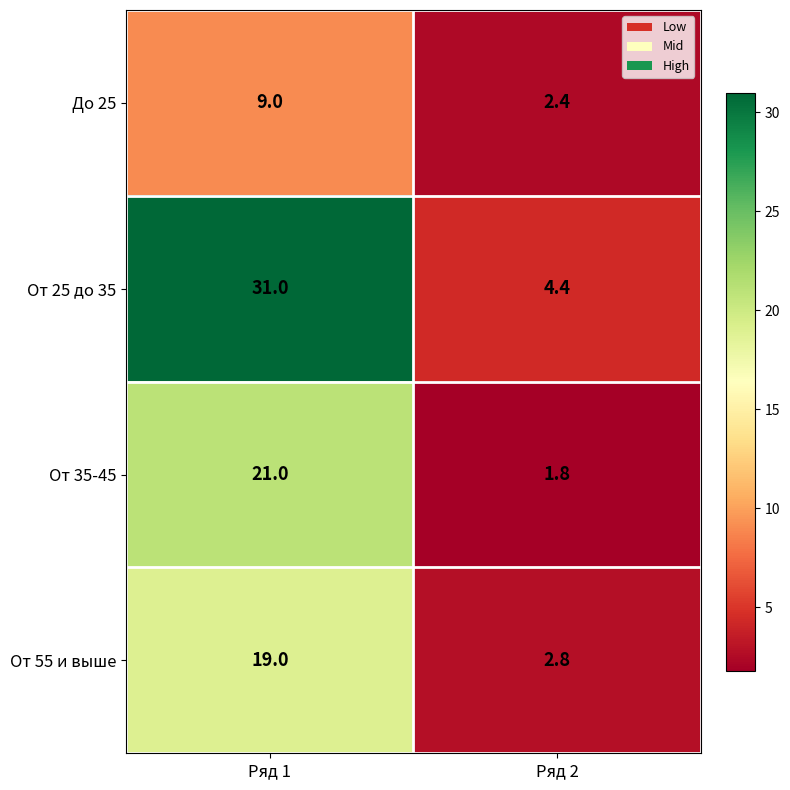

Reading right to left, list all the values displayed in this chart.

До 25: 2.4	9.0
От 25 до 35: 4.4	31.0
От 35-45: 1.8	21.0
От 55 и выше: 2.8	19.0